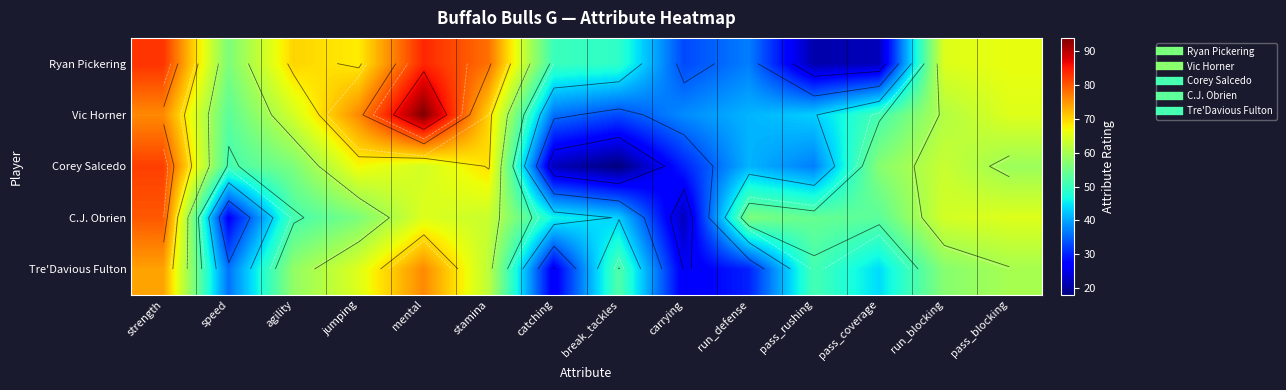

Between agility and pass_rushing, which series saw the biggest shift?

Ryan Pickering